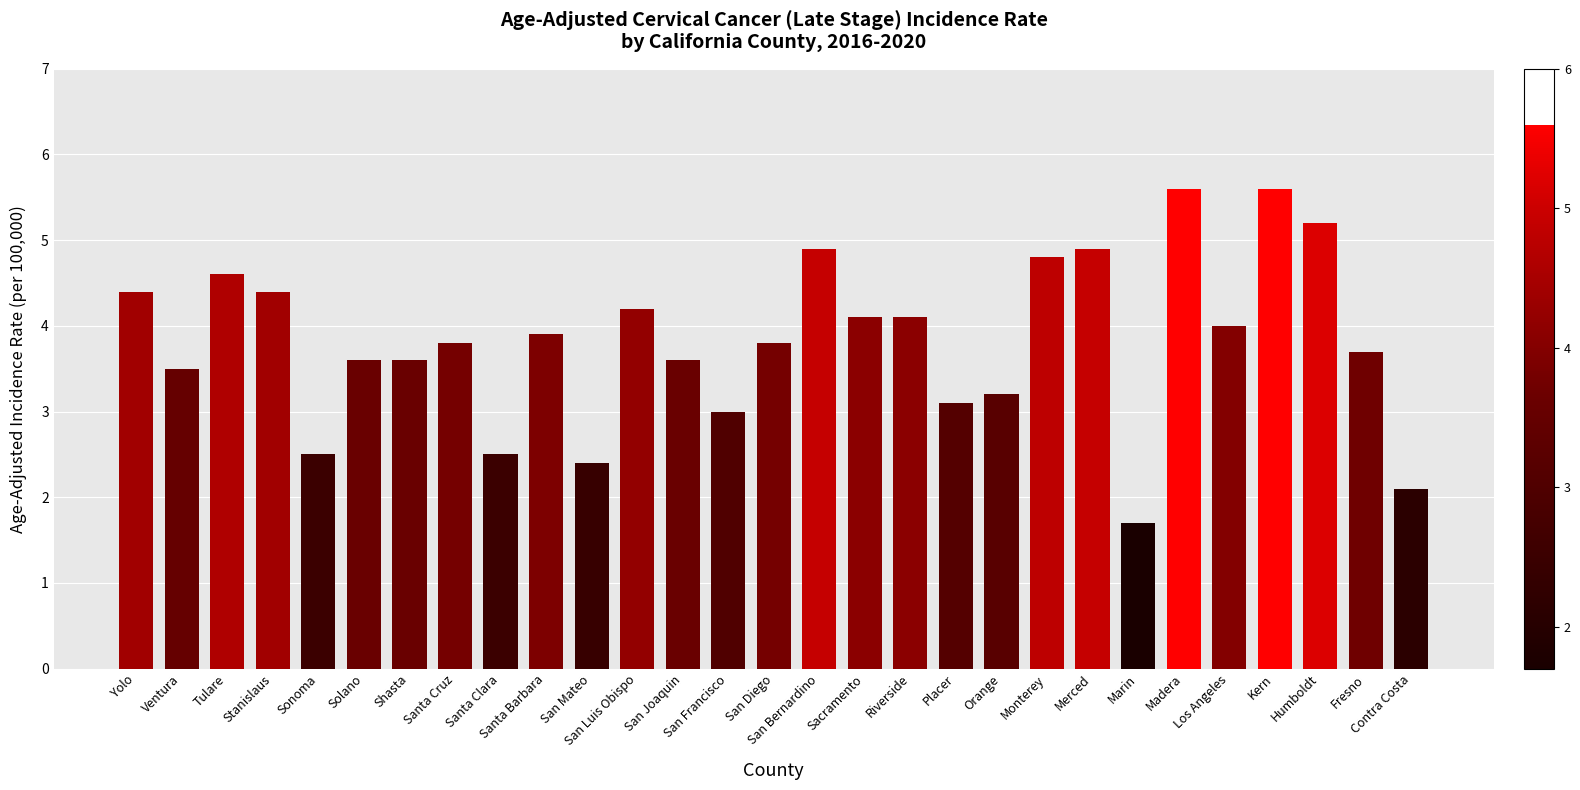

How many categories are shown in the chart?

29